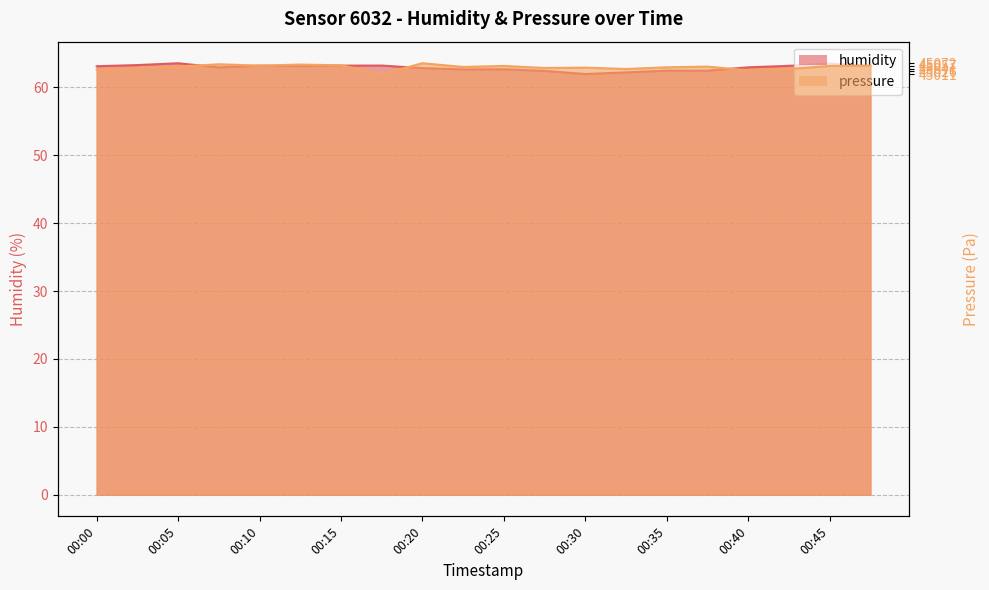

How many values in the pressure series exceed 63?

11